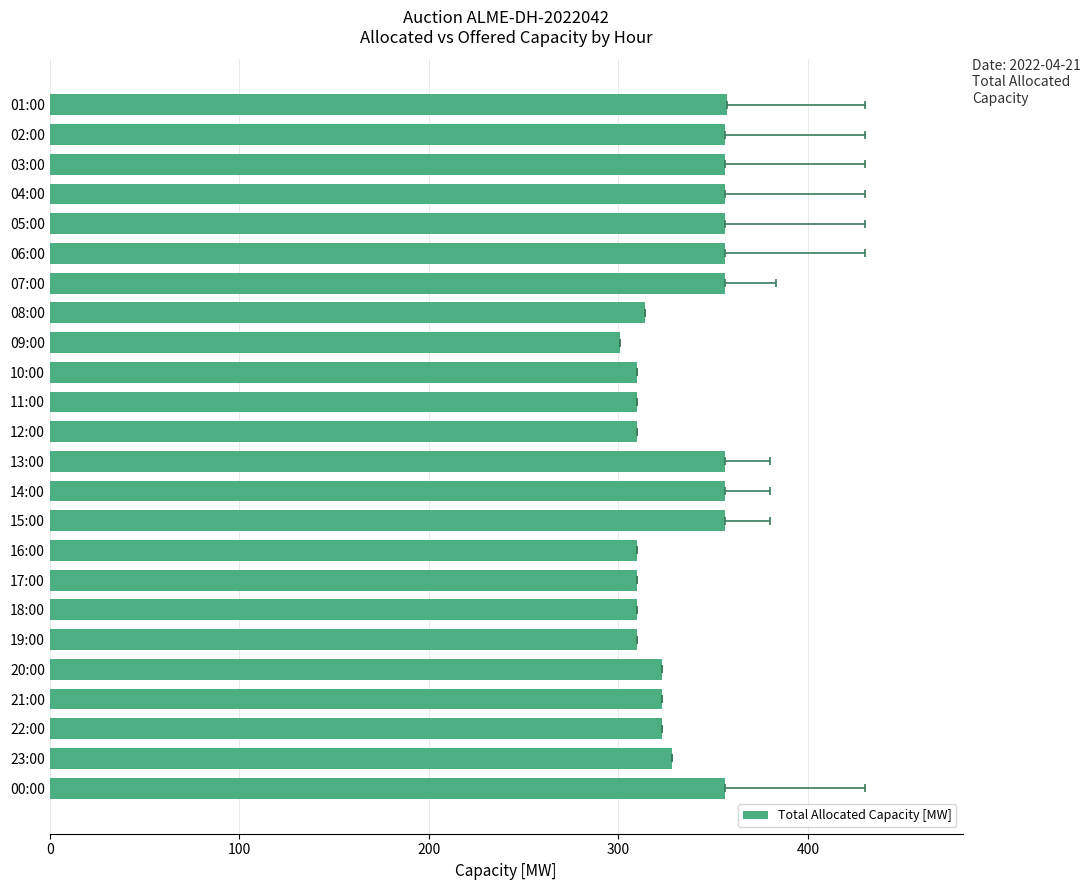

What is the average value?

333